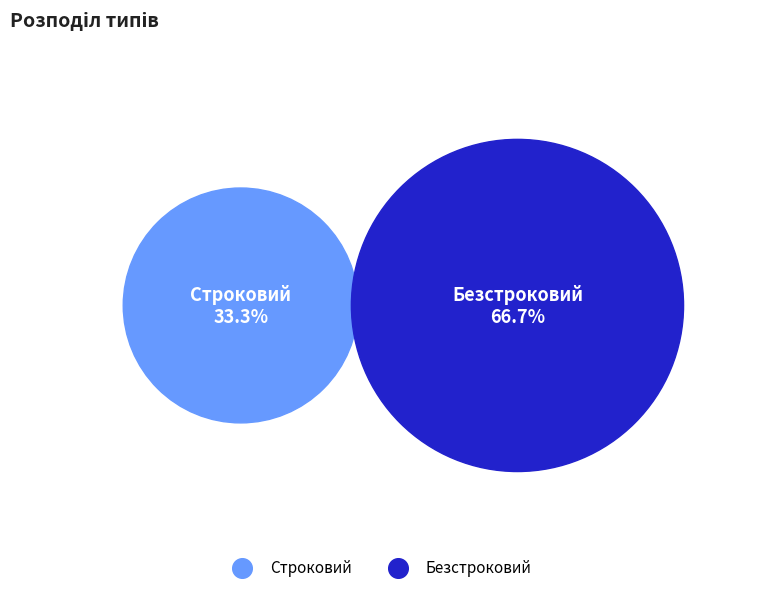

Rank the categories by value from lowest to highest.

Строковий, Безстроковий